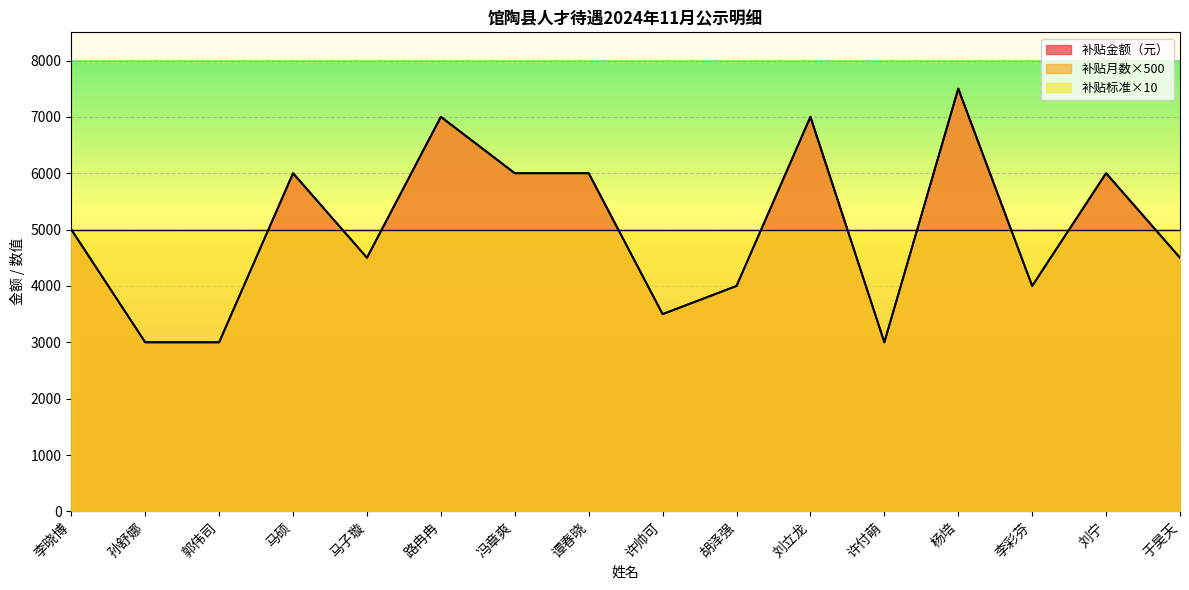

How many data points in 补贴金额（元） are less than 5000?

8